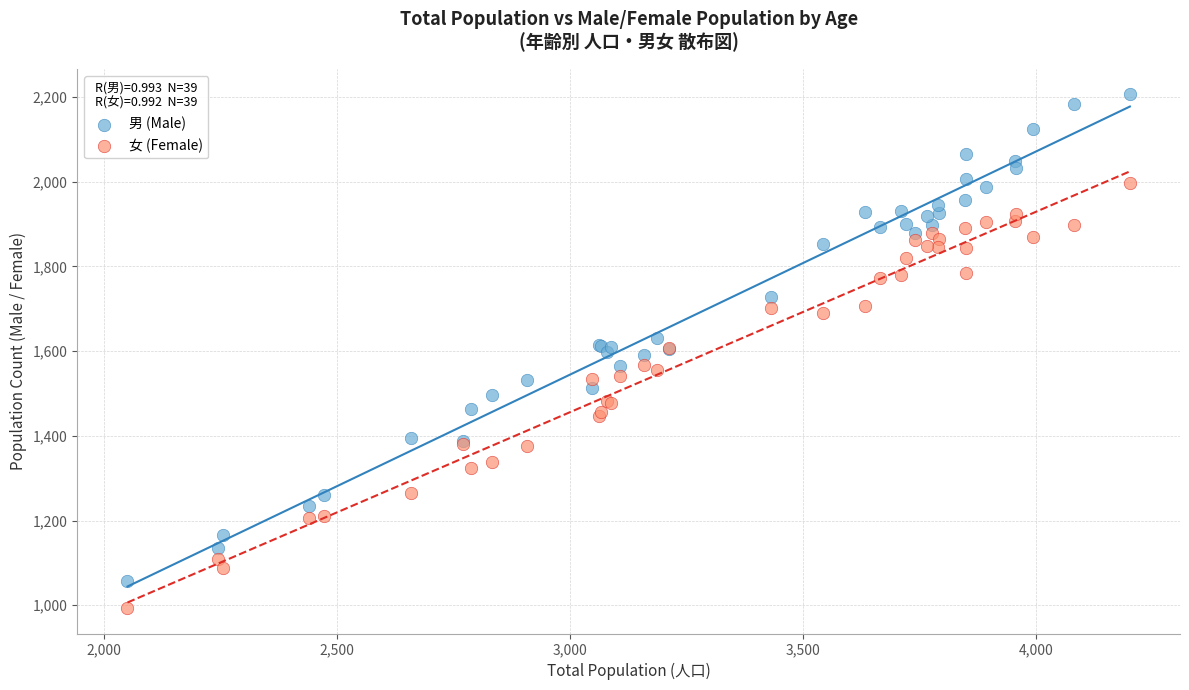

Which series reaches the minimum Y coordinate?

女 (Female)